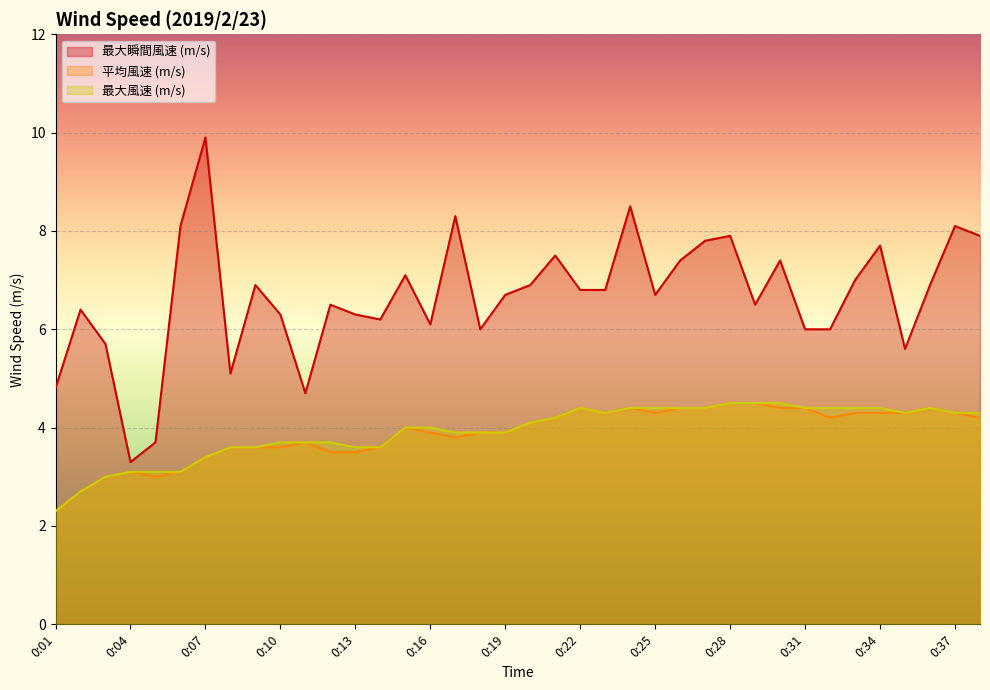

Which category has the lowest value in the 最大風速 (m/s) series?

0:01